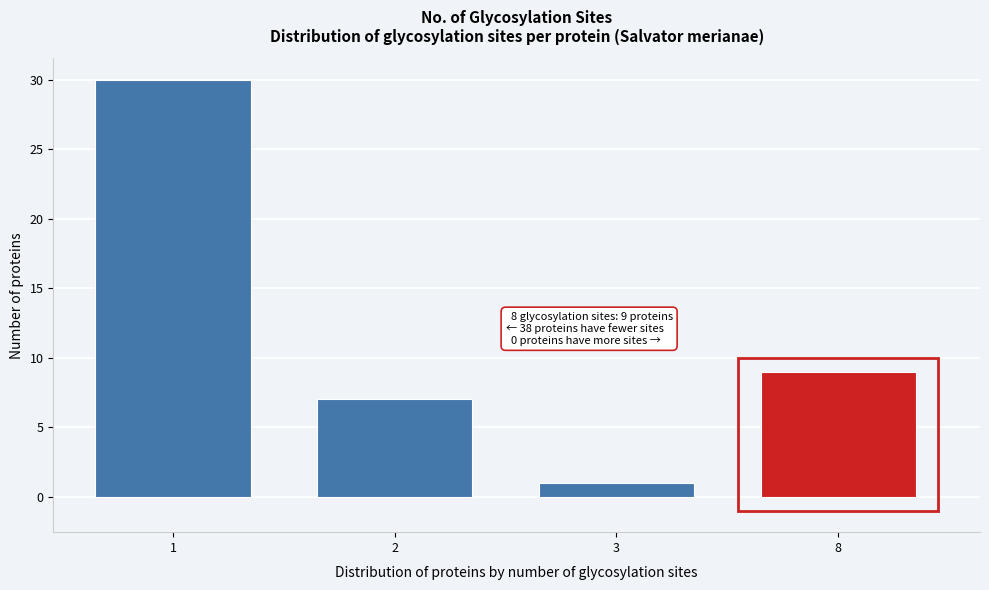

Reading left to right, transcribe all the data shown in this chart.

1=30	2=7	3=1	8=9